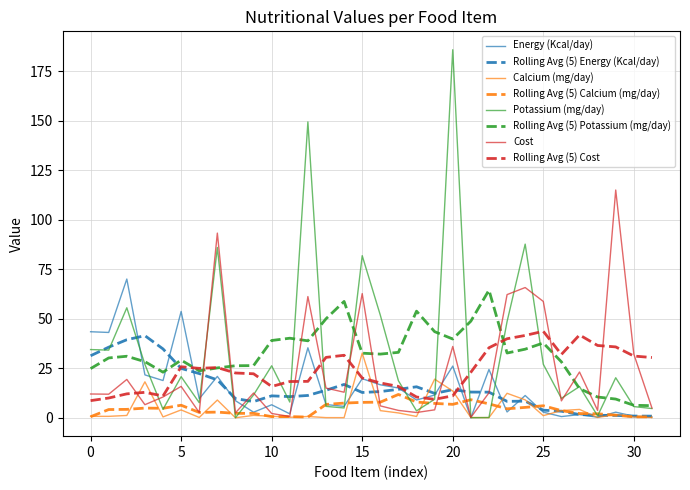

Rank the series by their maximum value, from highest to lowest.

Potassium (mg/day), Cost, Energy (Kcal/day), Rolling Avg (5) Potassium (mg/day), Rolling Avg (5) Cost, Rolling Avg (5) Energy (Kcal/day), Calcium (mg/day), Rolling Avg (5) Calcium (mg/day)